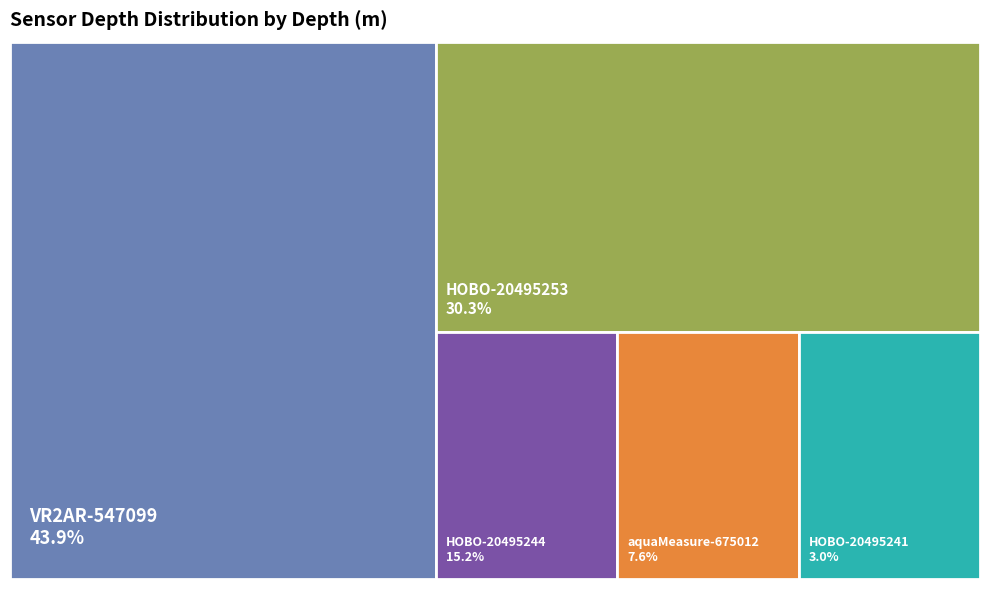

Which category has the smallest portion of the pie?

HOBO-20495241